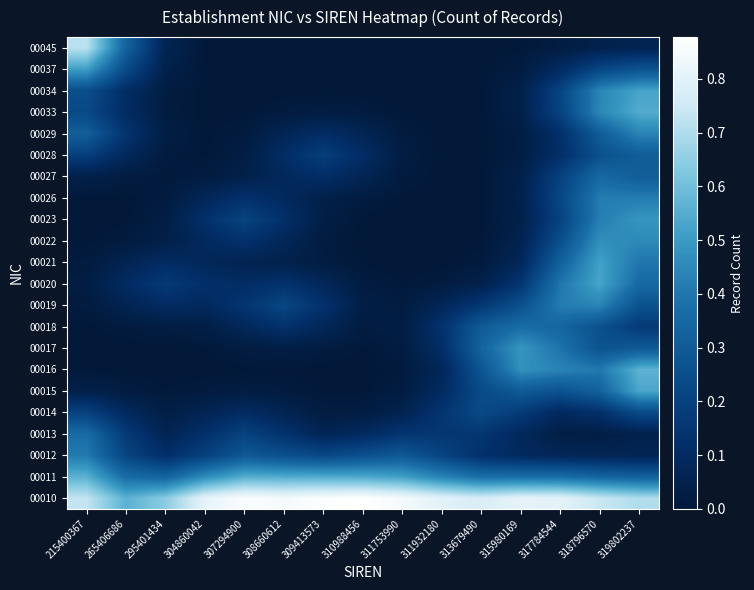

List the series in order of their peak value, lowest first.

00014, 00028, 00027, 00013, 00018, 00012, 00026, 00029, 00019, 00022, 00017, 00023, 00037, 00021, 00034, 00020, 00015, 00033, 00011, 00016, 00045, 00010